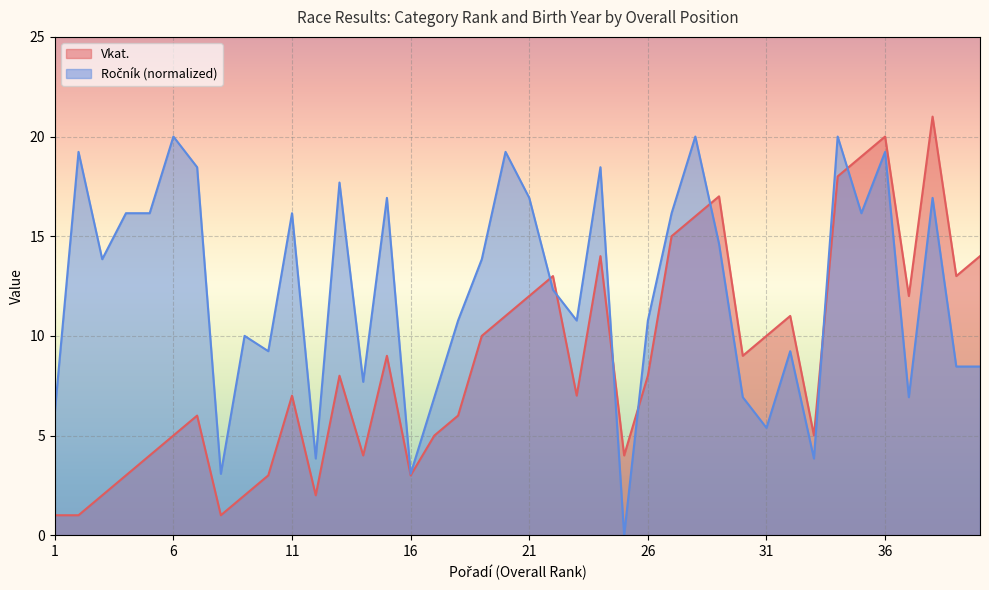

What are all the series names shown in the legend?

Vkat., Ročník